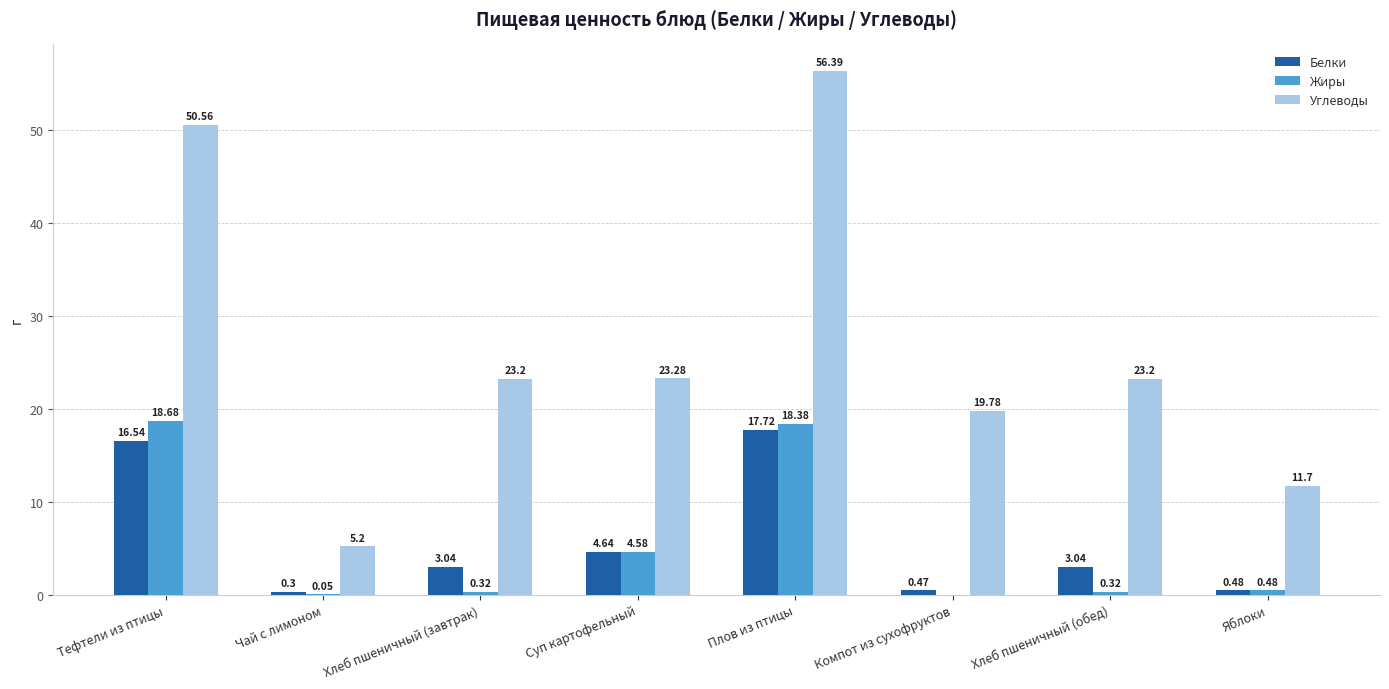

Is the value of Жиры at Чай с лимоном greater than the value of Углеводы at Плов из птицы?

No